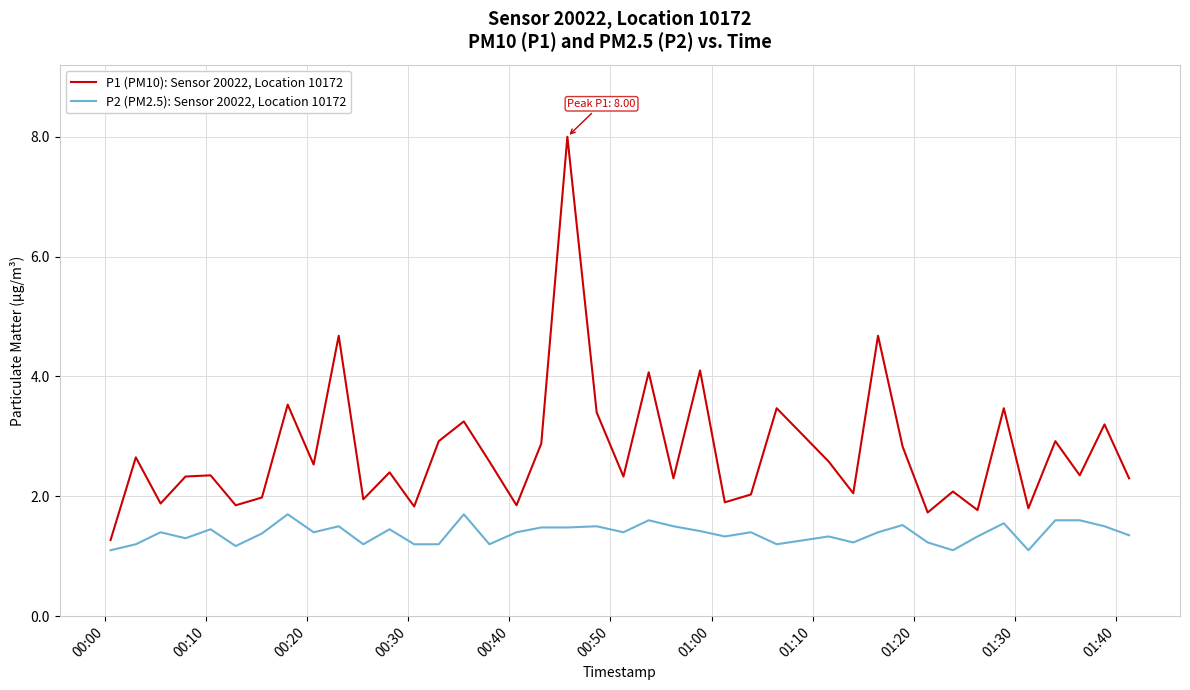

What is the difference between the maximum and minimum values in the P1 (PM10): Sensor 20022, Location 10172 series?

6.7